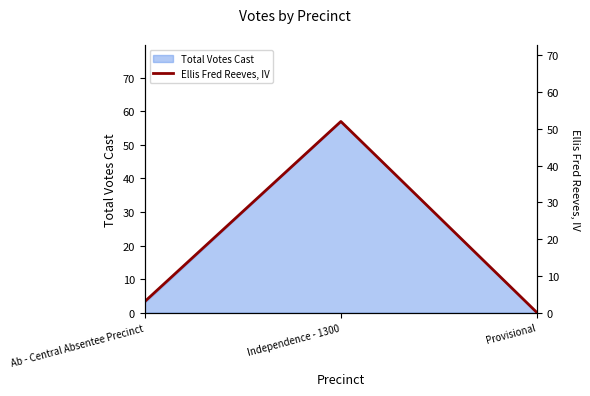

What is the difference between the maximum and minimum values?

52